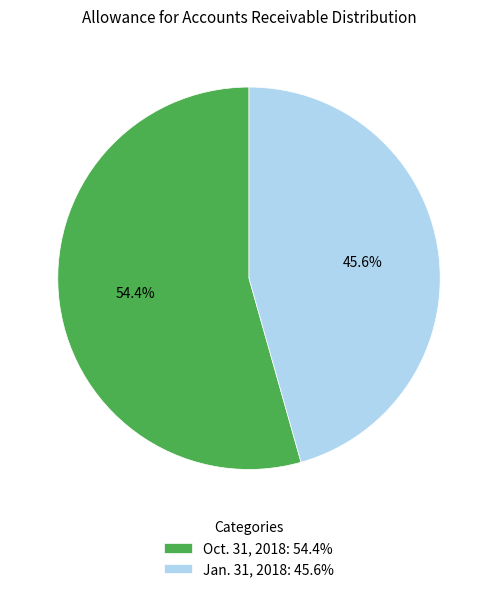

To the nearest percent, what portion does Jan. 31, 2018 represent?

46%